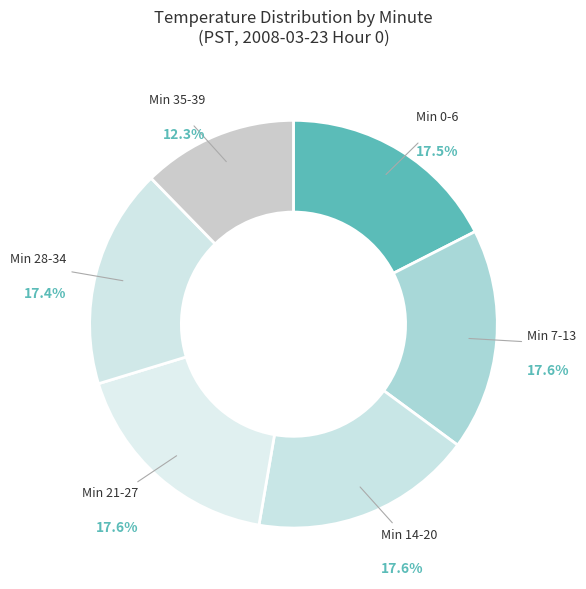

How many slices are in this pie chart?

6